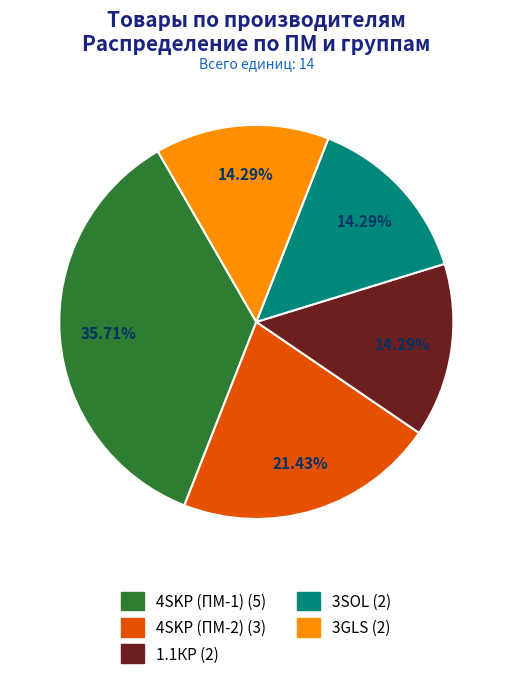

What percentage is the 3SOL slice, to the nearest percent?

14%